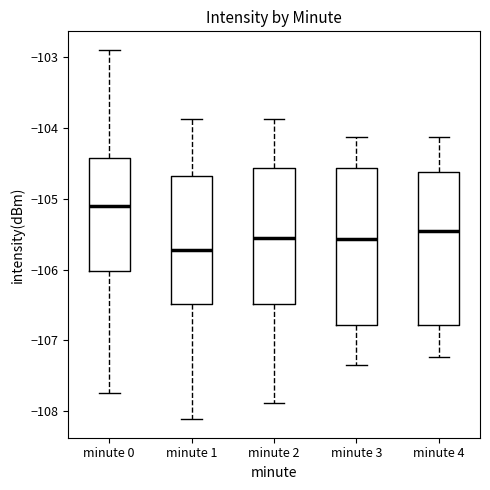

Reading left to right, read every box against the y-axis: the position of its median line, the range the box covers, and the ends of its whiskers. The values are not printed on the chart, so give them approximately, as read against the axis.

minute 0: median -105.1, box -106.0 to -104.4, whiskers -107.7 to -102.9
minute 1: median -105.7, box -106.5 to -104.7, whiskers -108.1 to -103.9
minute 2: median -105.5, box -106.5 to -104.6, whiskers -107.9 to -103.9
minute 3: median -105.6, box -106.8 to -104.6, whiskers -107.3 to -104.1
minute 4: median -105.5, box -106.8 to -104.6, whiskers -107.2 to -104.1